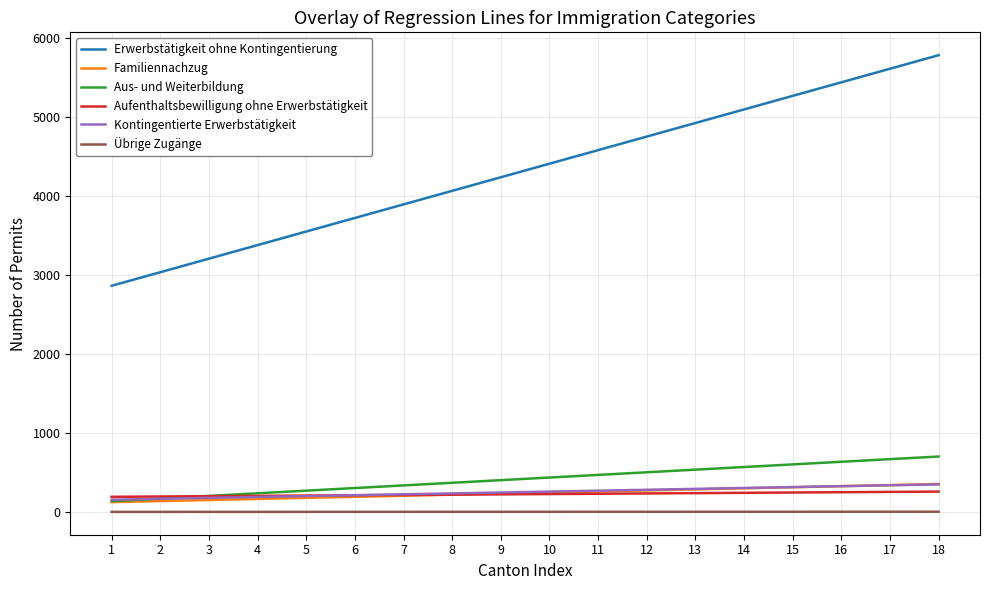

Which series has the largest total across all categories?

Erwerbstätigkeit ohne Kontingentierung